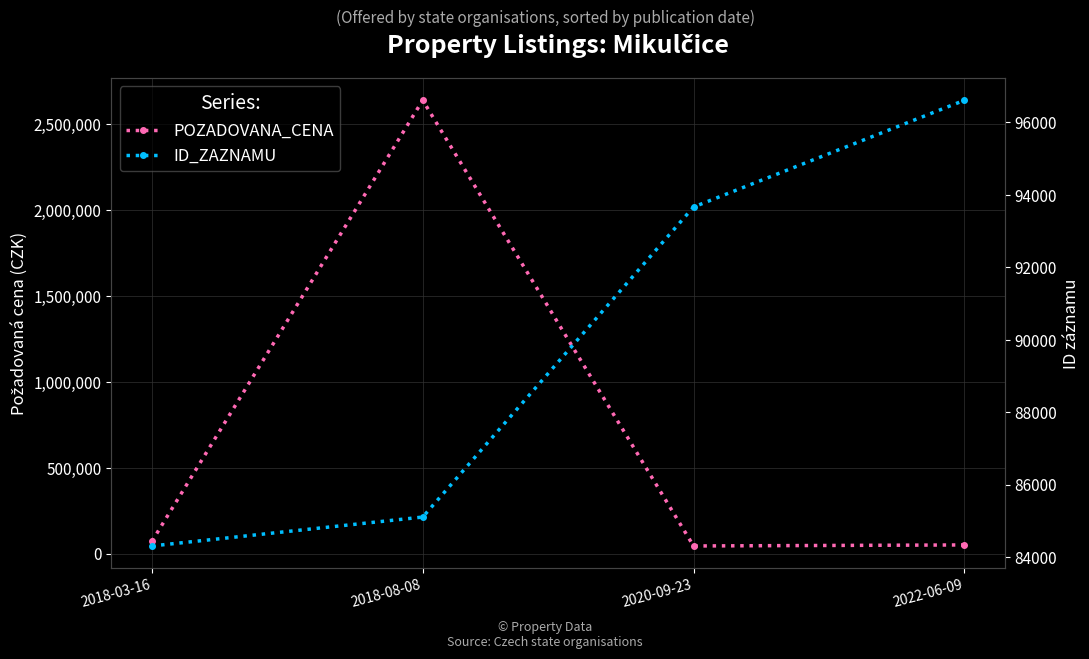

What is the sum of all POZADOVANA_CENA values?

2807650